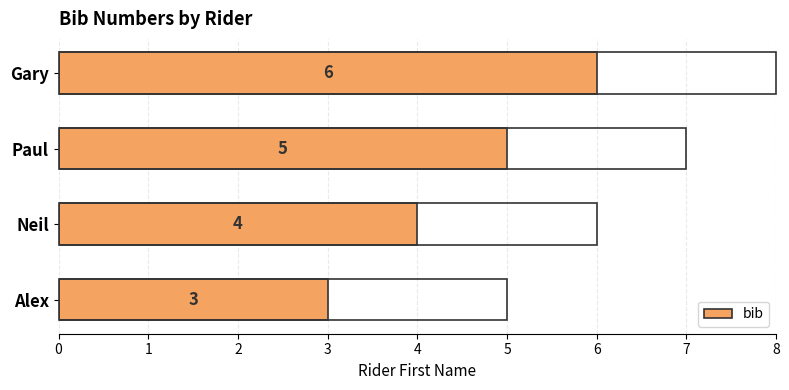

Are the bars horizontal?

Yes